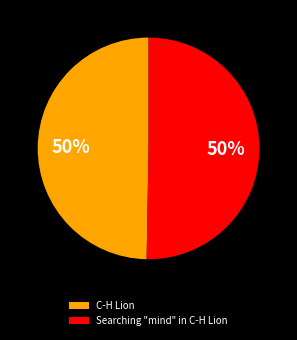

Count the number of slices in the pie.

2